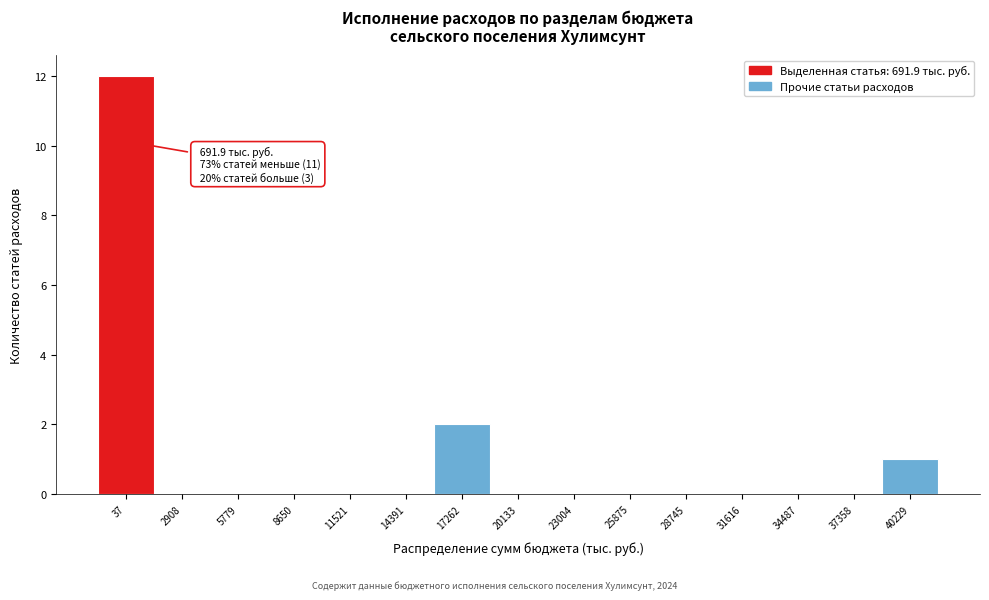

Reading left to right, what are all the values shown in this chart?

37=12	2908=0	5779=0	8650=0	11521=0	14391=0	17262=2	20133=0	23004=0	25875=0	28745=0	31616=0	34487=0	37358=0	40229=1